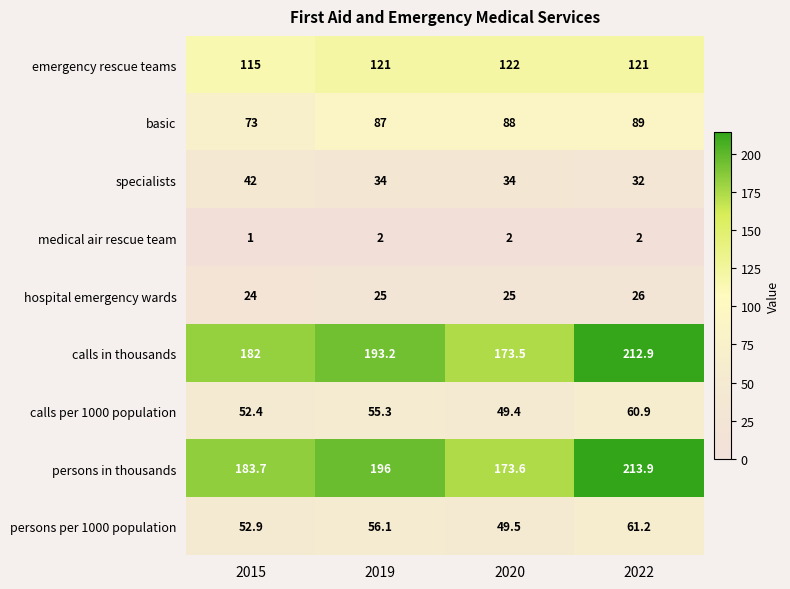

At which category is the sum across all series the highest?

2022